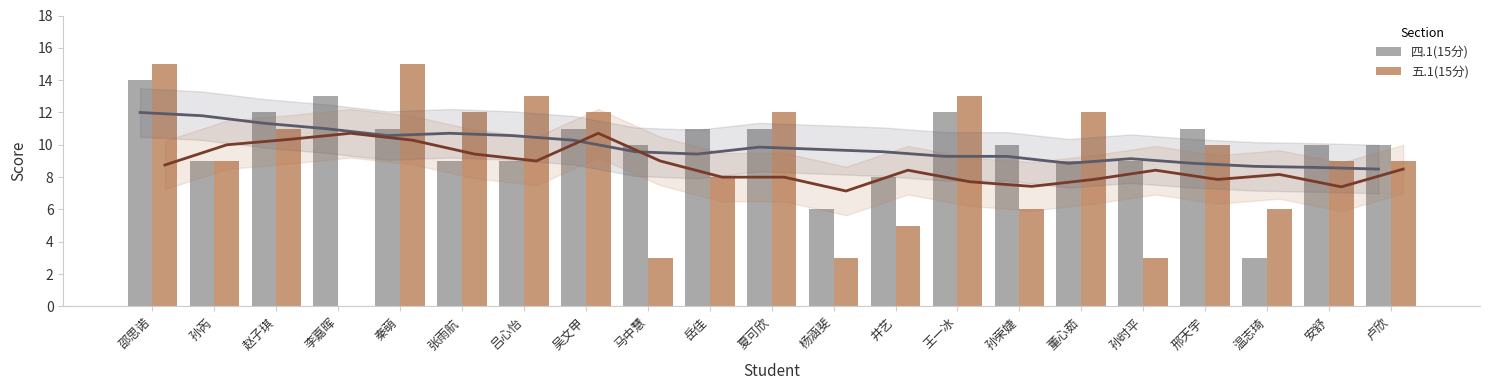

Which series has the largest total across all categories?

四.1(15分)